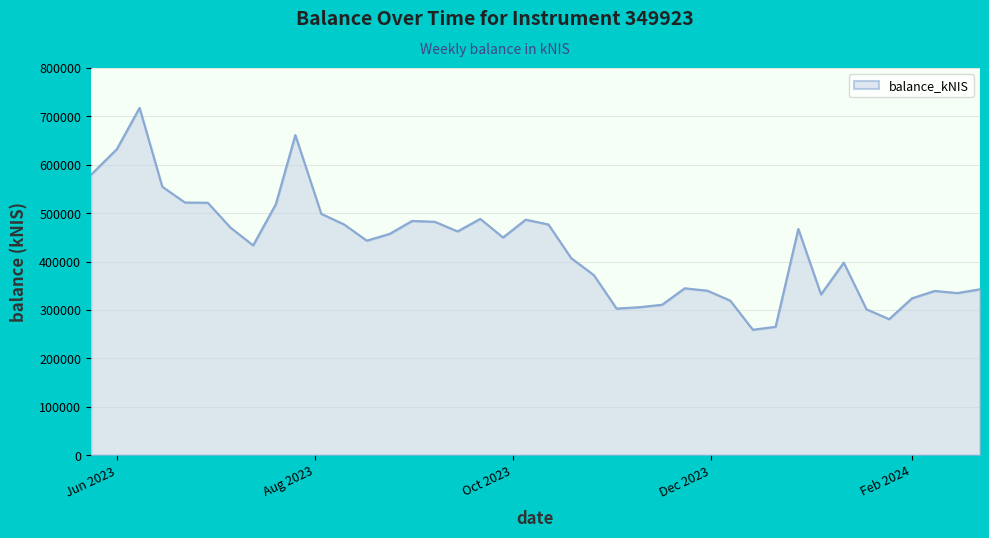

What is the minimum value shown in the chart?

259001.0